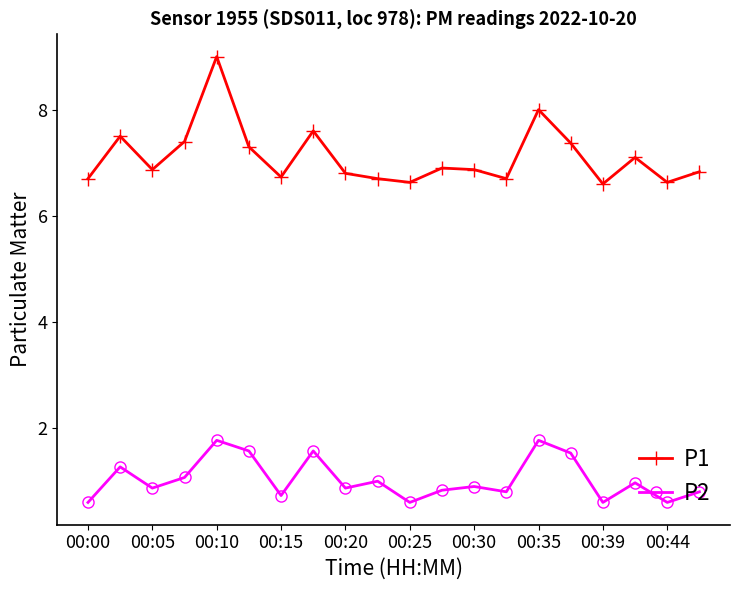

What is the value of the P1 point at the 14th from the left?

6.7